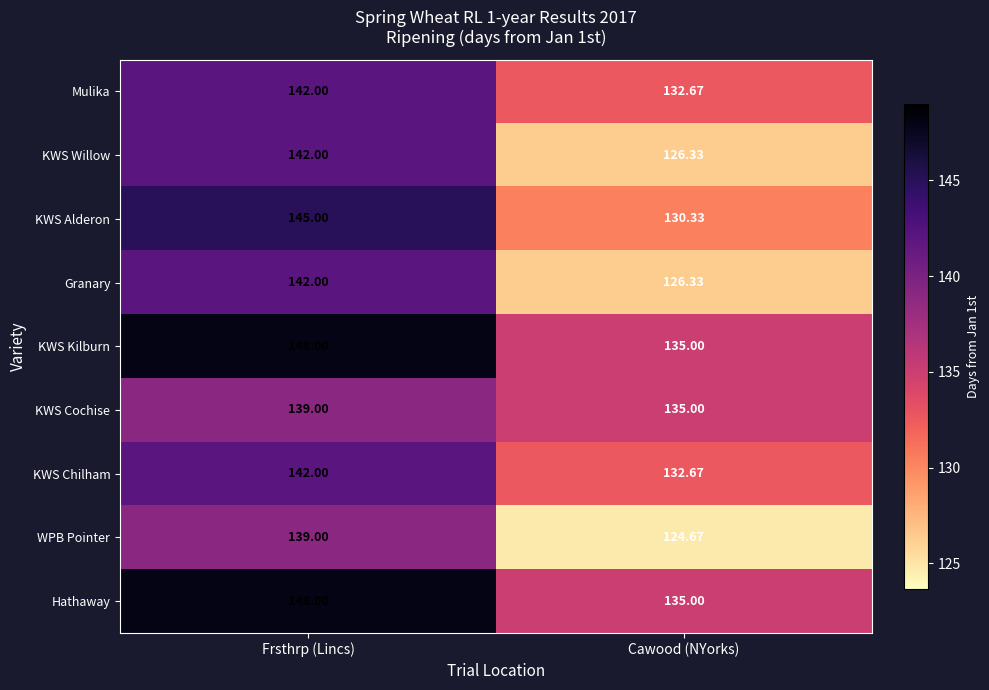

Is the value of Mulika at Frsthrp (Lincs) greater than the value of KWS Willow at Cawood (NYorks)?

Yes